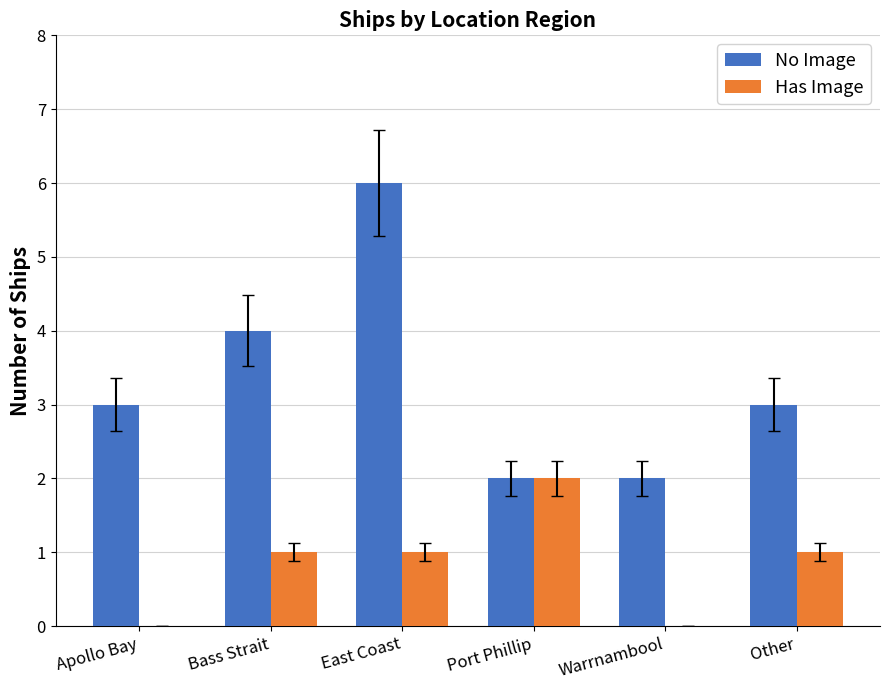

True or false: No Image has a value of 1 at Apollo Bay.

False